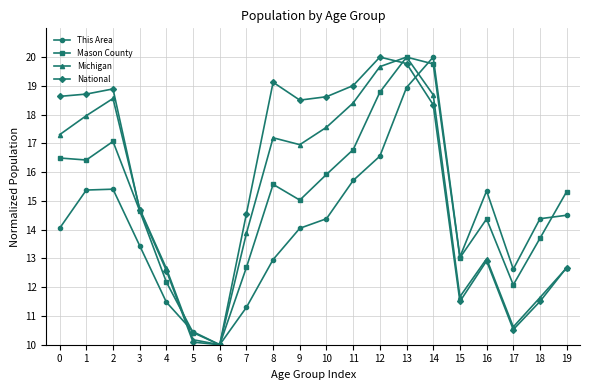

What is the average value of the Mason County series?

15.0